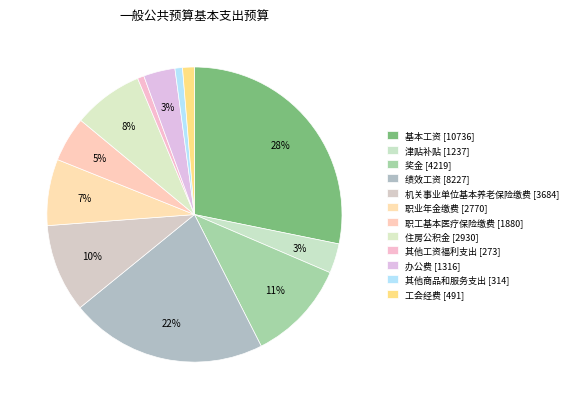

What is the ratio of the value at 职工基本医疗保险缴费 to the value at 工会经费?

3.8